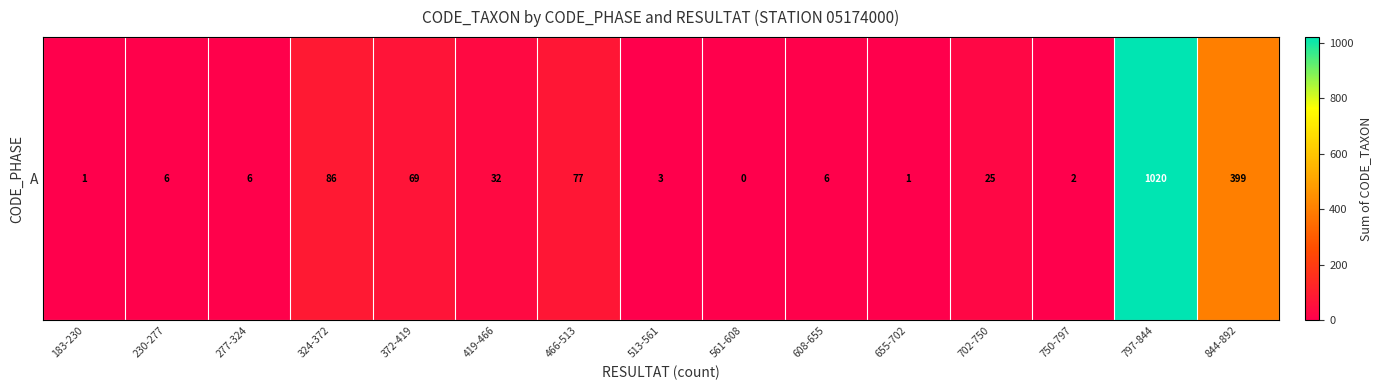

What is the average value?

116